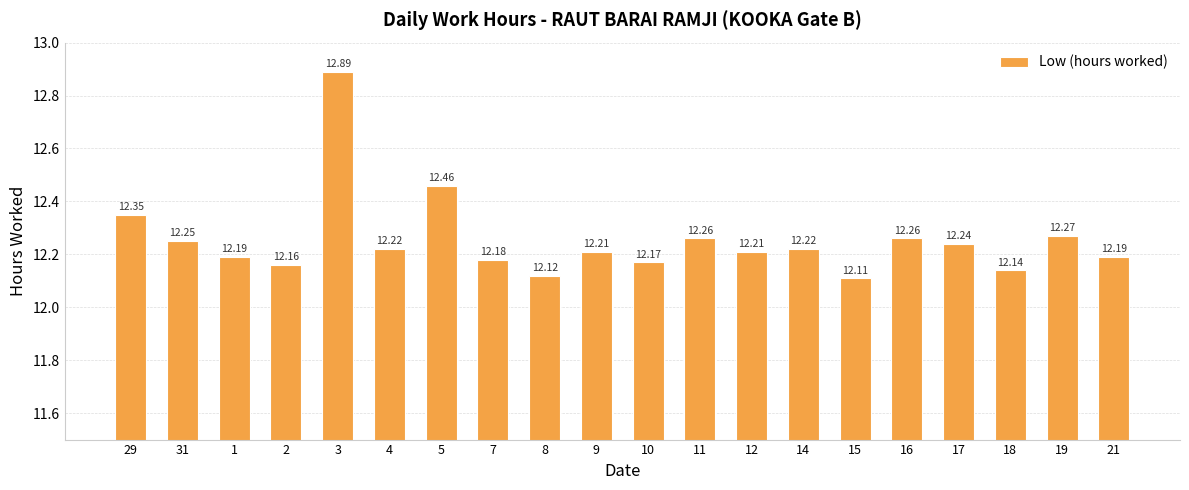

What is the sum of all values?

245.1